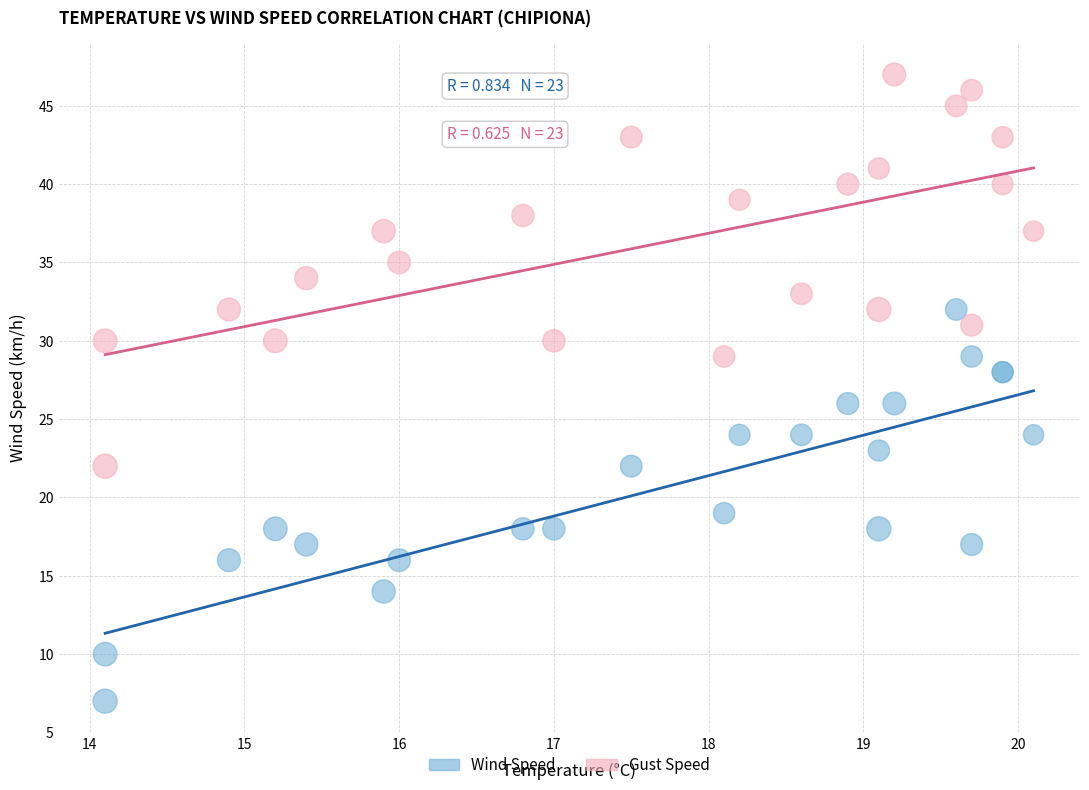

Which series reaches the maximum Y coordinate?

Gust Speed